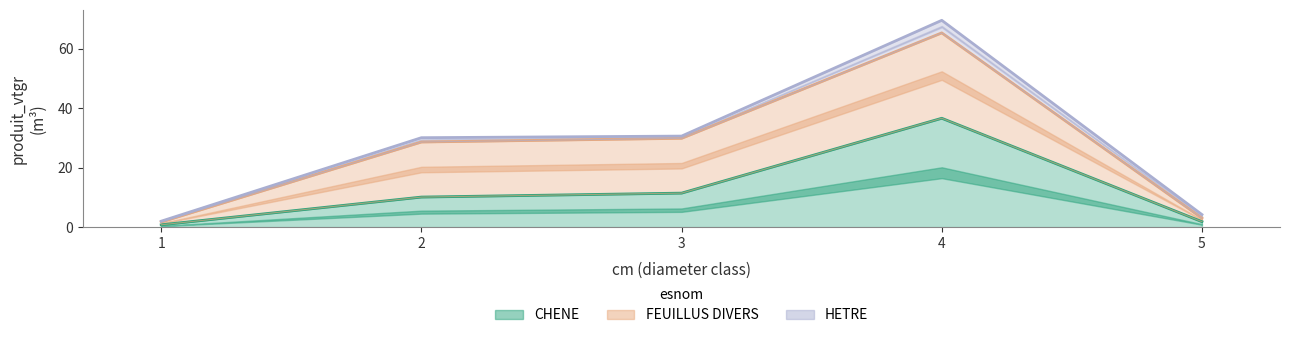

What is the sum of all FEUILLUS DIVERS values?

67.8